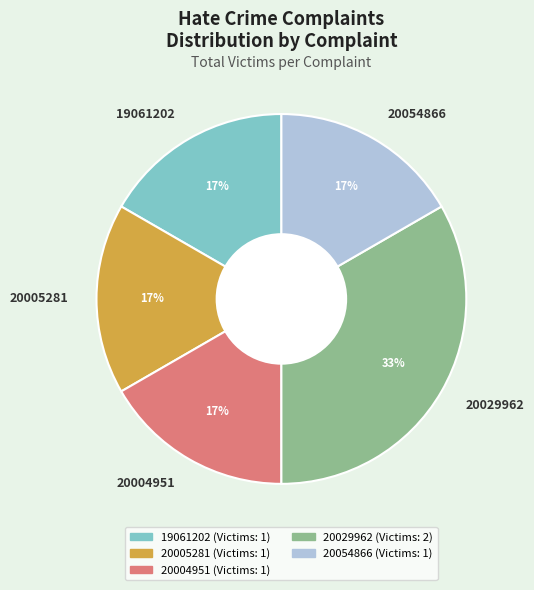

Combined, do 20005281 and 20004951 account for over 50%?

No